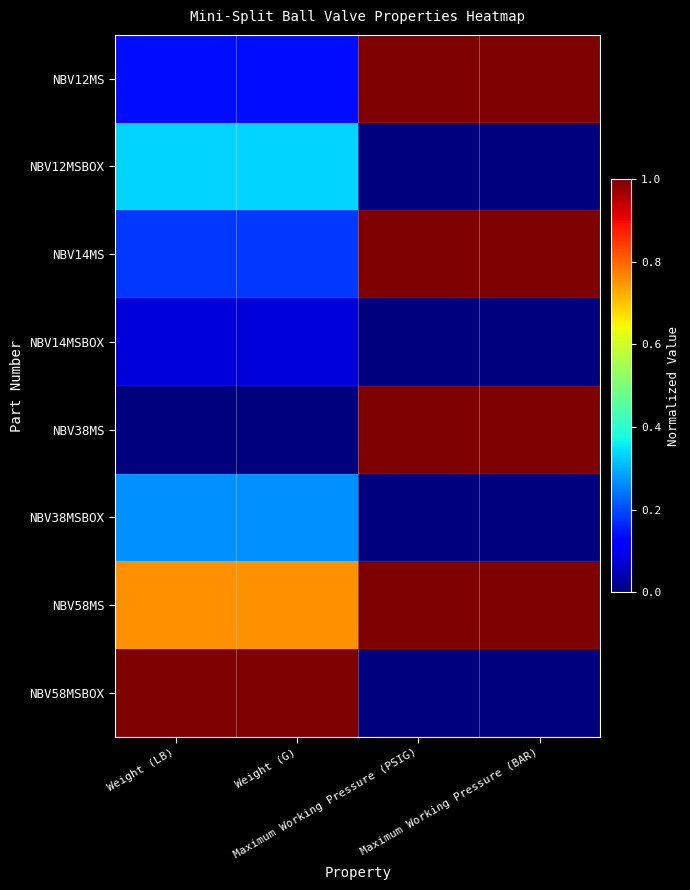

Which series has the largest total across all categories?

NBV58MS